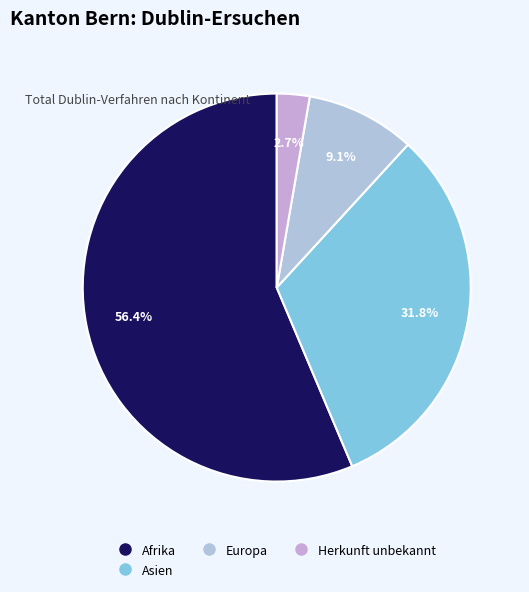

How many segments does this pie chart have?

4